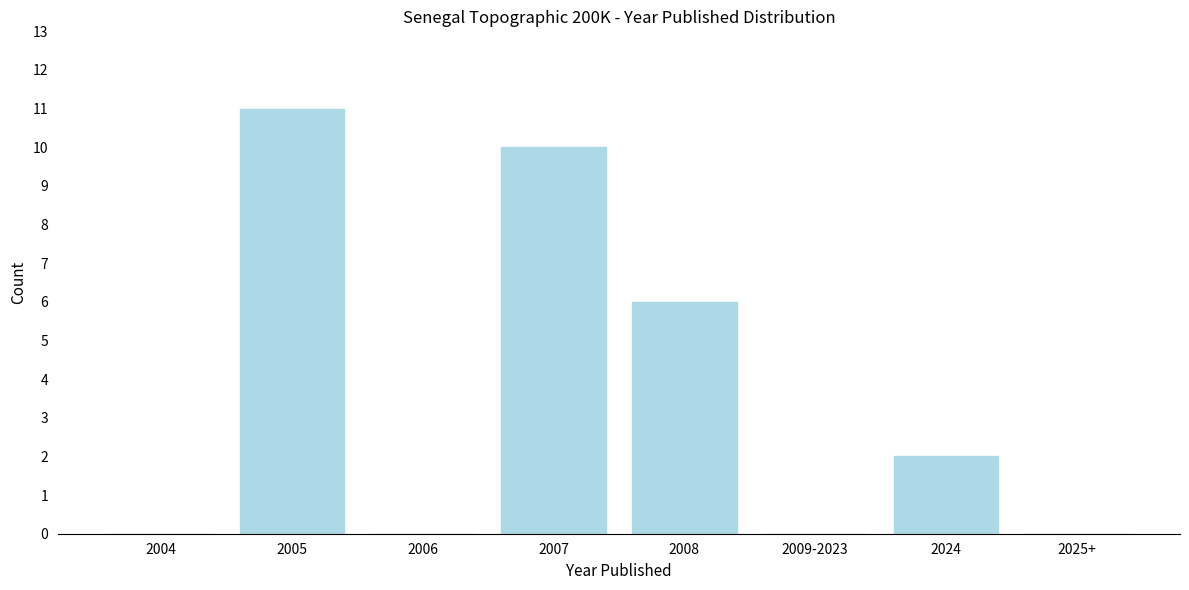

Reading left to right, transcribe all the data shown in this chart.

2004=0	2005=11	2006=0	2007=10	2008=6	2009-2023=0	2024=2	2025+=0